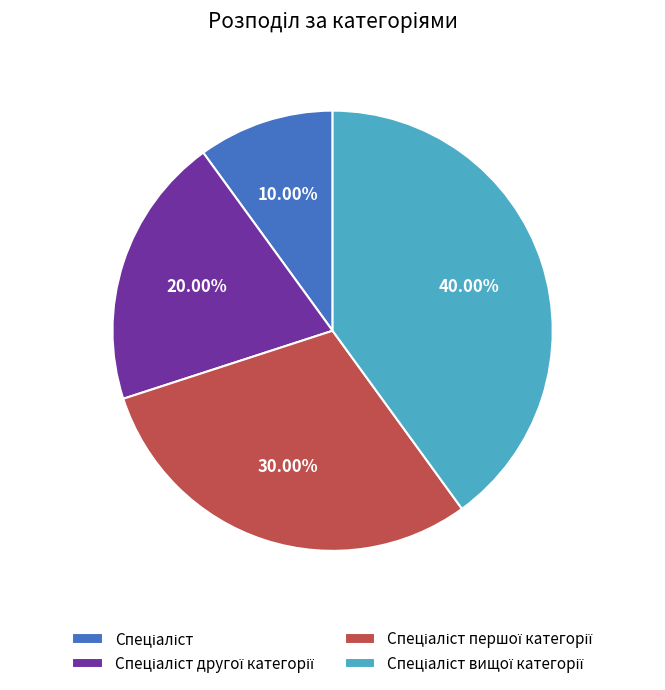

Does any single category account for the majority?

No